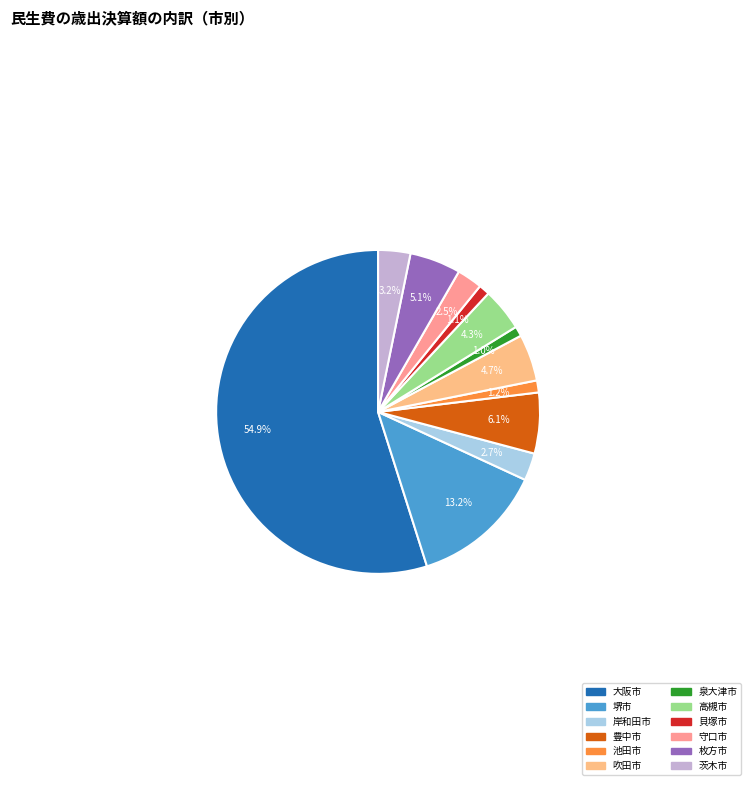

Which category has the biggest portion of the pie?

大阪市